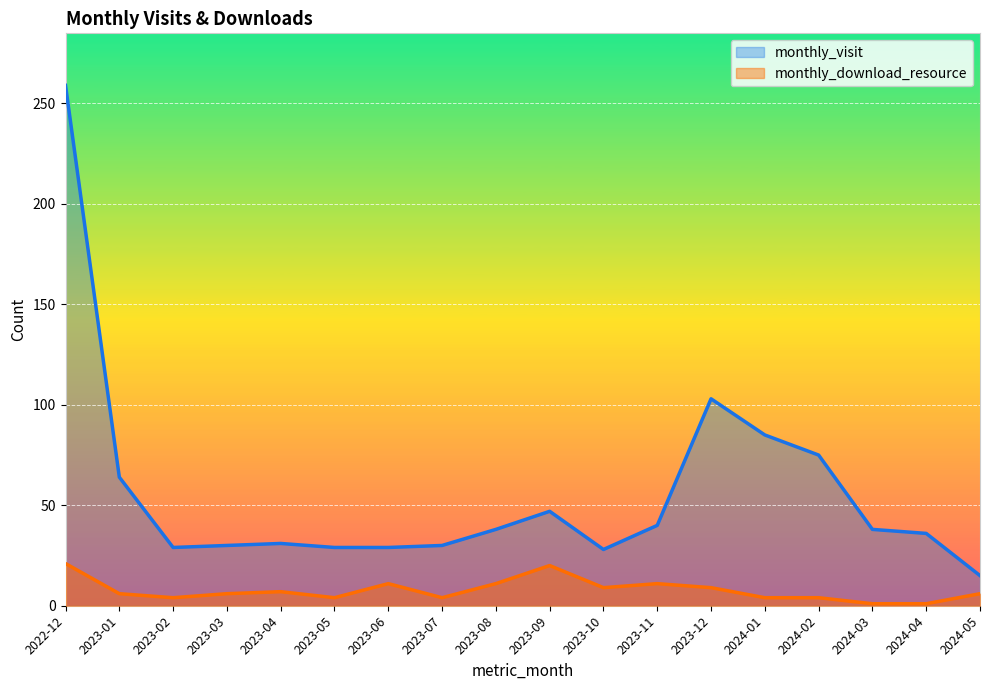

Where does the monthly_visit series first go above 38?

2022-12